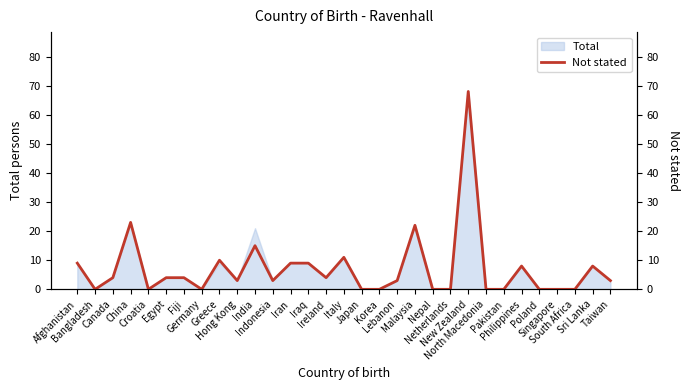

How many points are lower than both their immediate neighbors (excluding endpoints)?

6